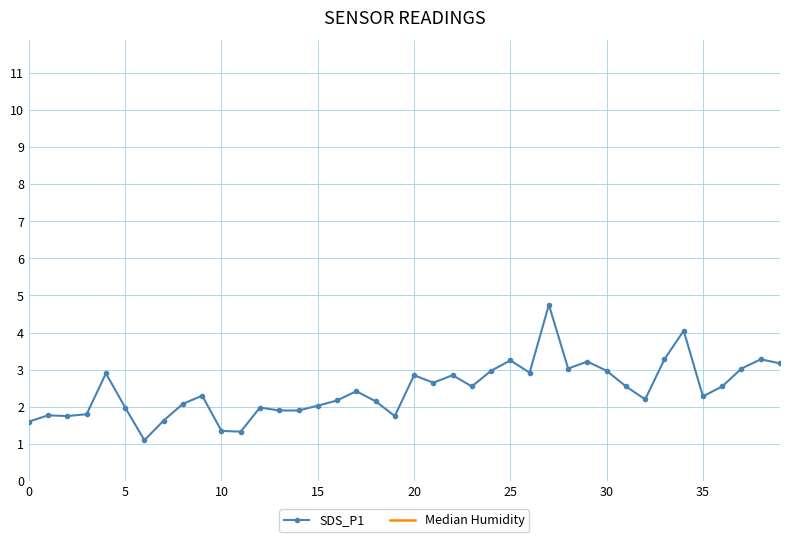

What is the label of the 9th point from the right?

31